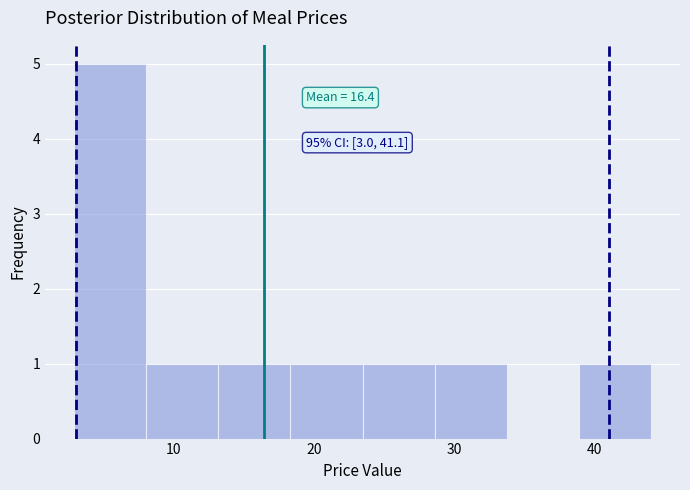

Over which range of the x-axis is the bar tallest?

3 to 8